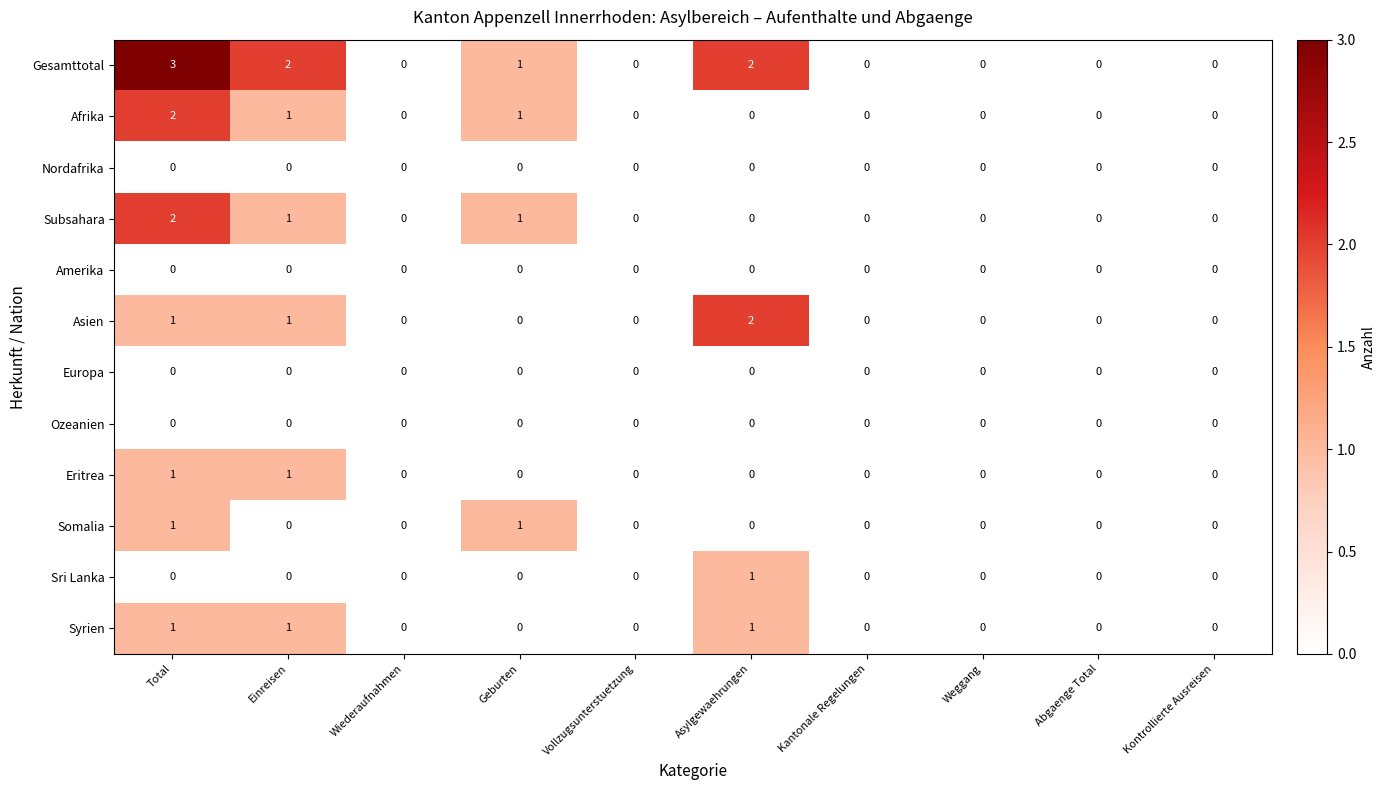

At which category is the sum across all series the highest?

Total